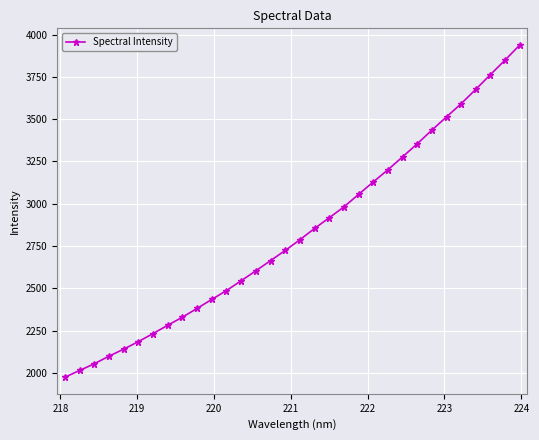

What is the smallest value displayed?

1974.2